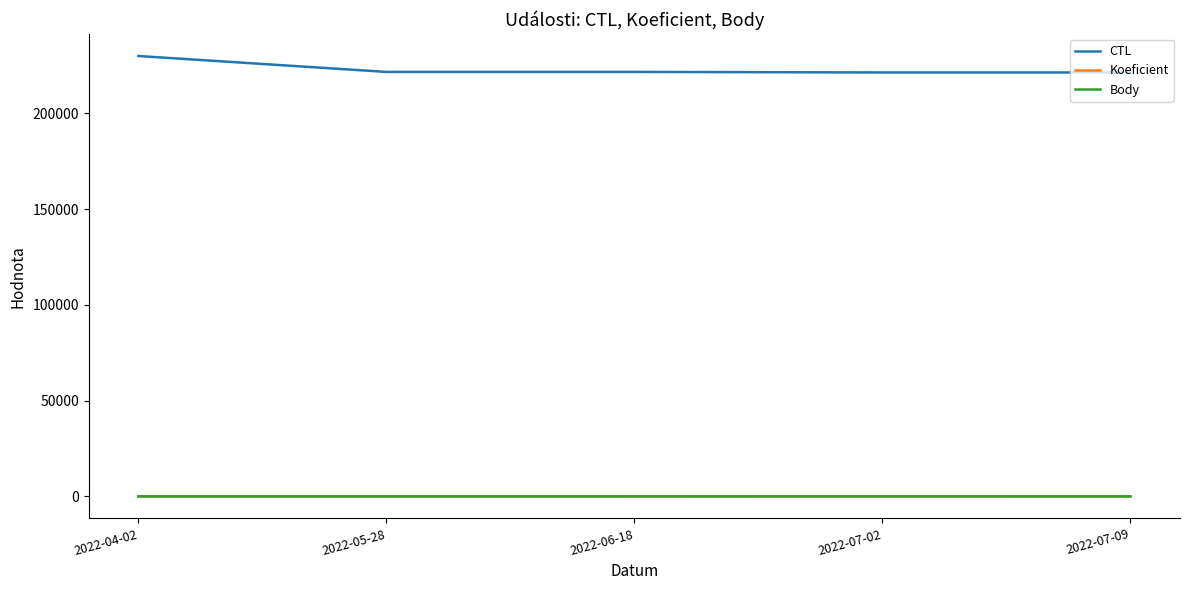

What is the greatest value displayed?

229909